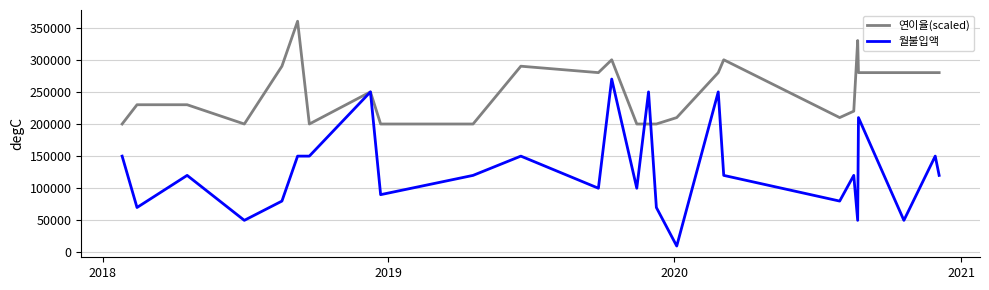

Rank the series by their maximum value, from highest to lowest.

연이율(scaled), 월불입액